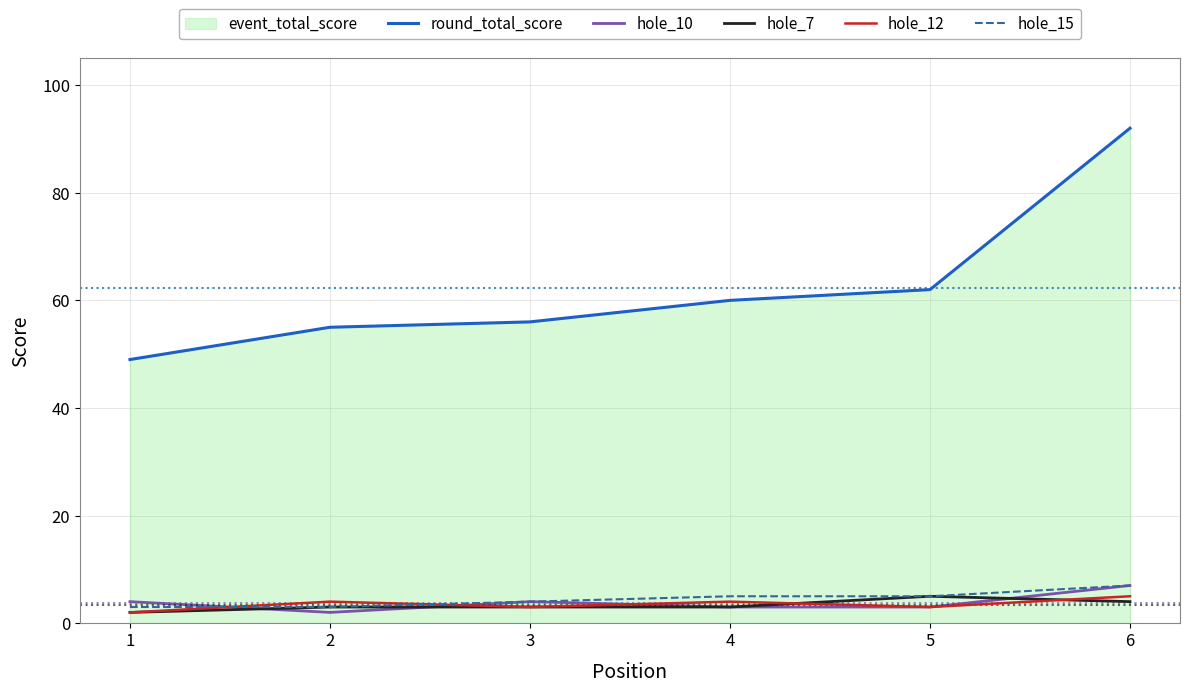

Where is round_total_score nearest to the value 70?

5